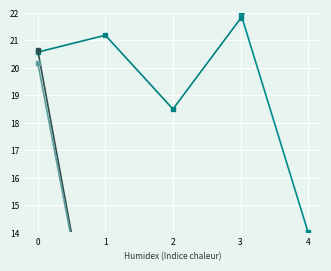

Which series has the widest spread of values?

onderbr (scaled)